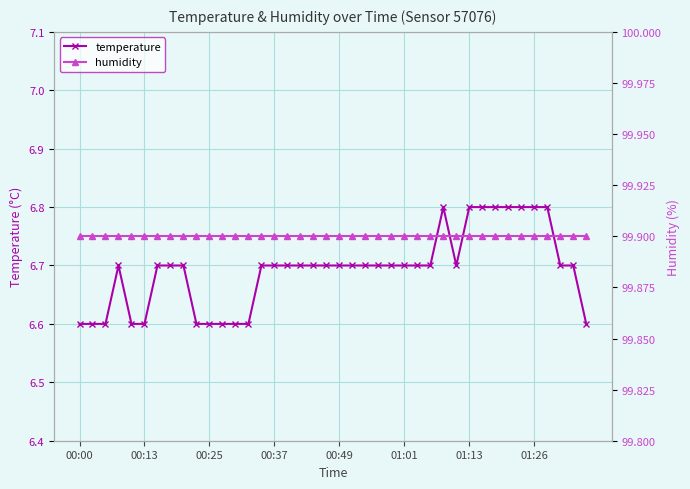

What is the highest value of the temperature series?

6.8